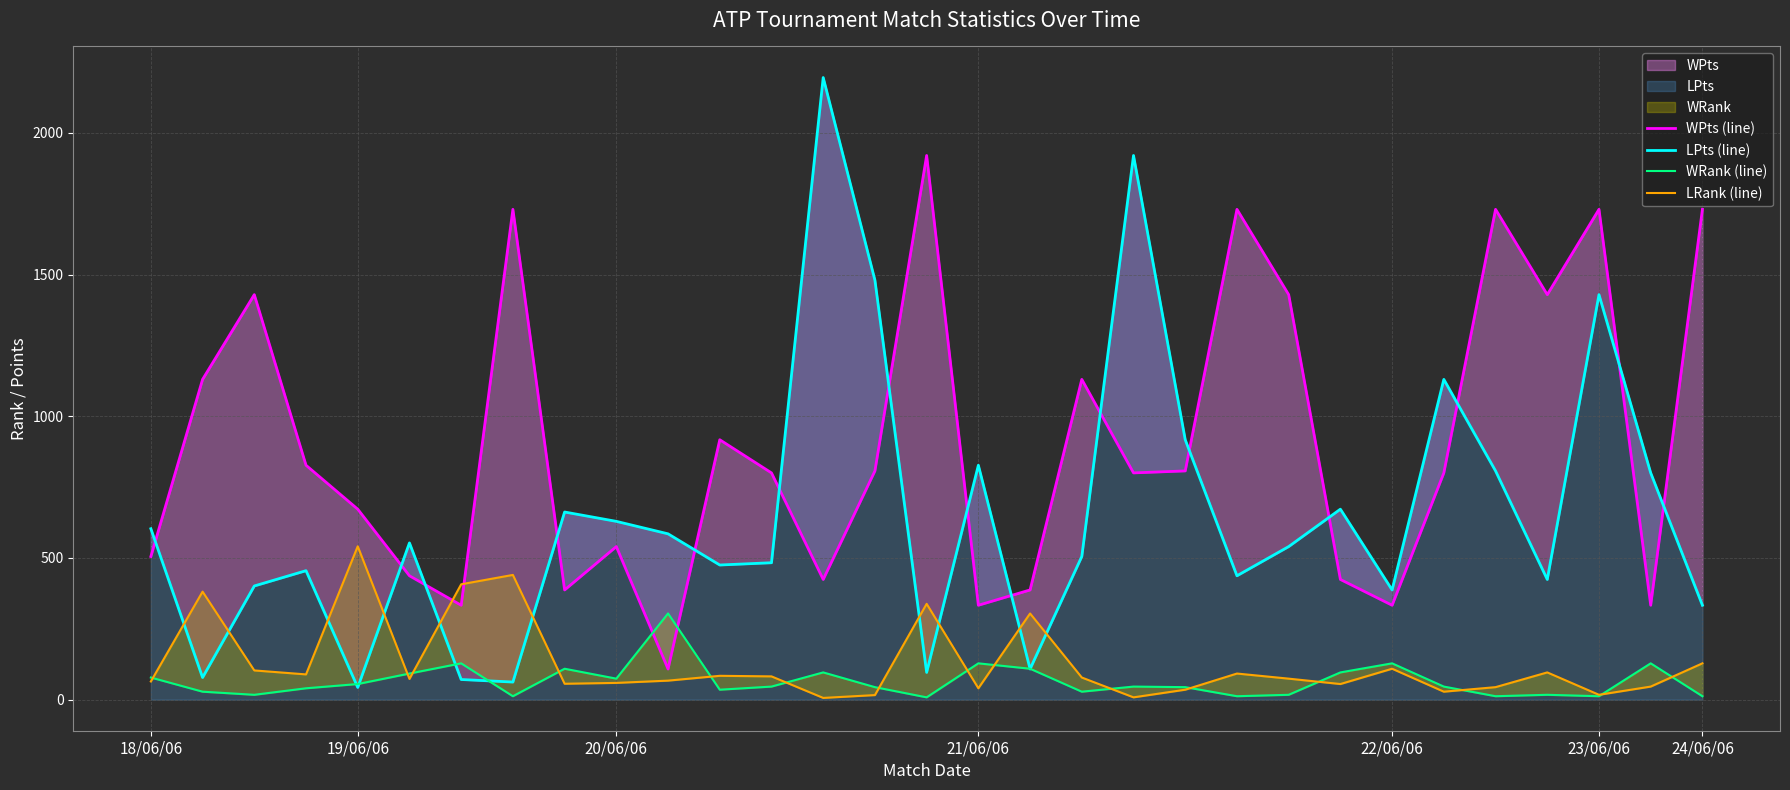

How many intersections are there between LPts (line) and LRank (line)?

10